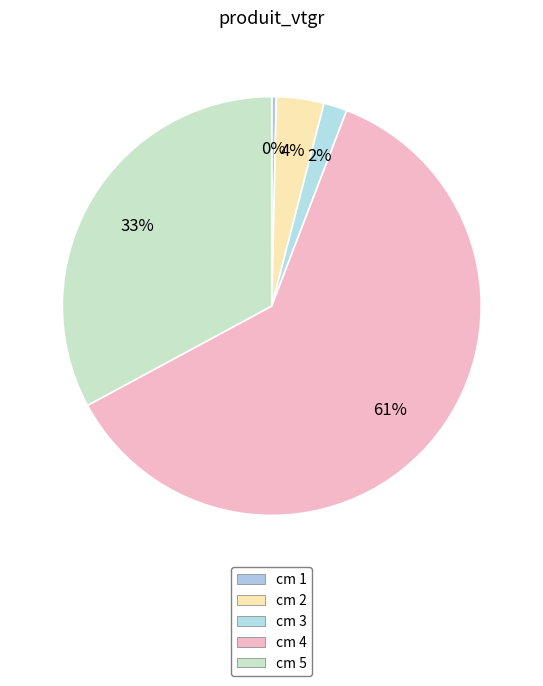

What is the largest slice in the pie chart?

4